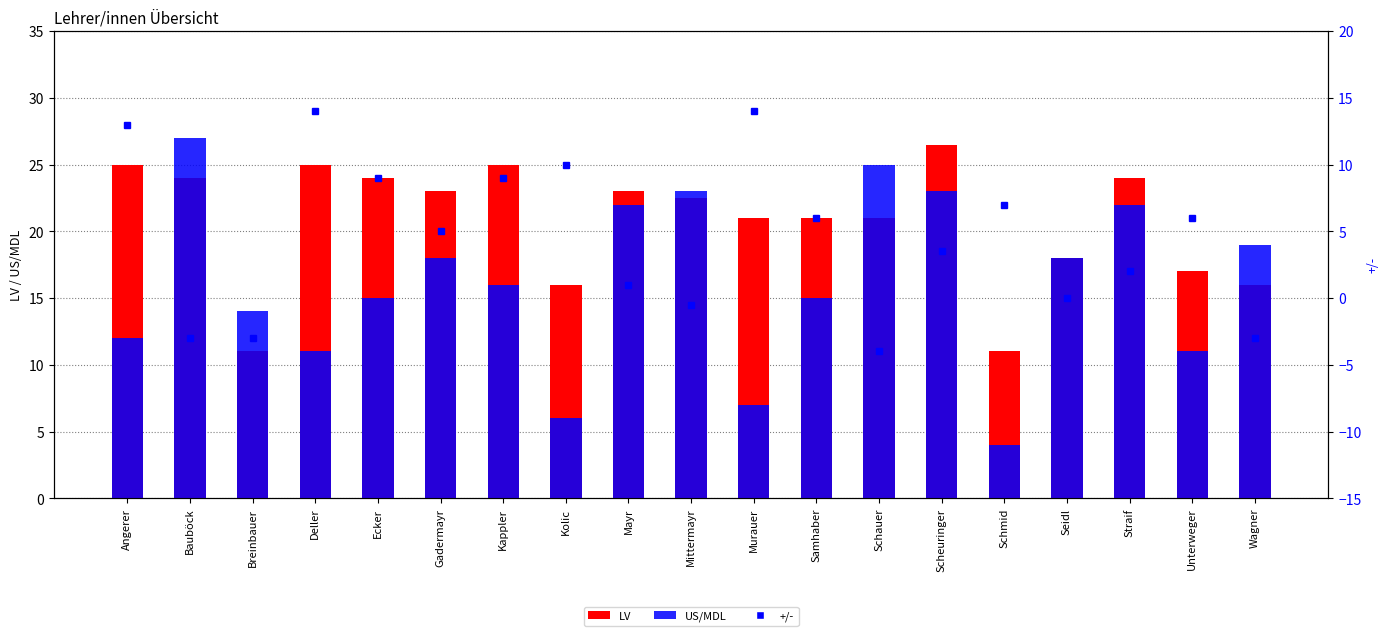

Which series changed the most between Deller and Murauer?

LV